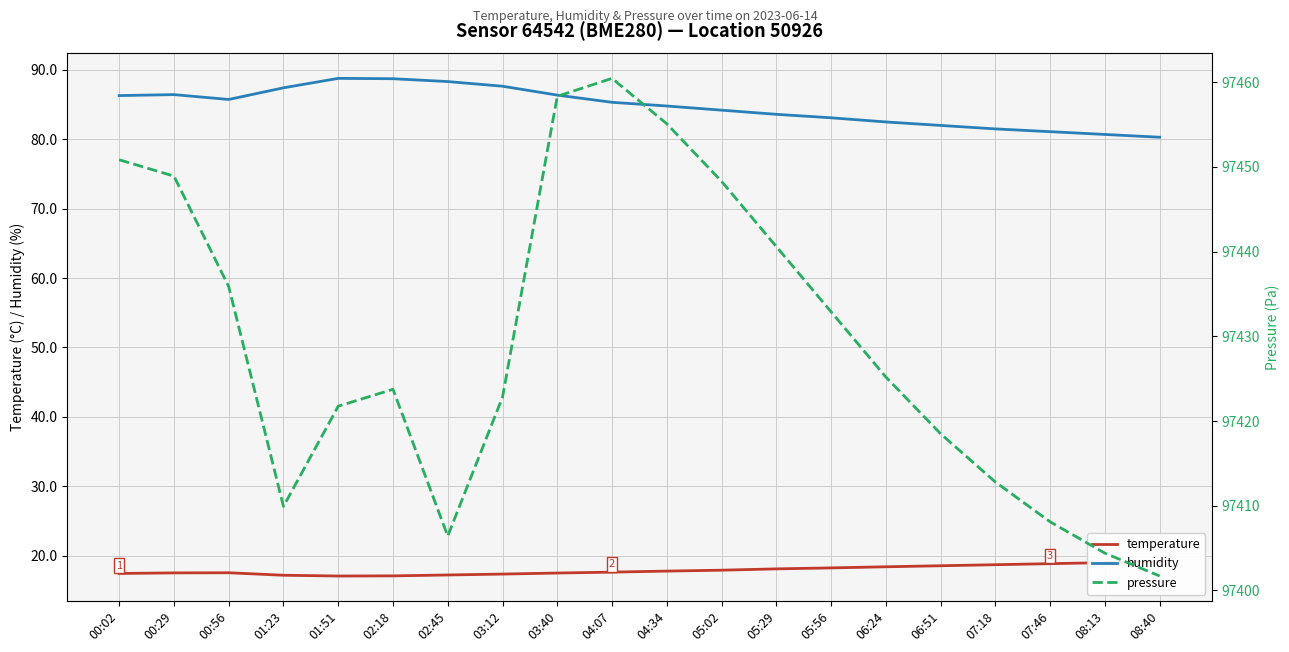

Reading left to right, list all the values displayed in this chart.

temperature: 00:02=17.4	00:29=17.5	00:56=17.5	01:23=17.2	01:51=17.1	02:18=17.1	02:45=17.2	03:12=17.4	03:40=17.5	04:07=17.6	04:34=17.8	05:02=17.9	05:29=18.1	05:56=18.2	06:24=18.4	06:51=18.6	07:18=18.7	07:46=18.9	08:13=19.0	08:40=19.1
humidity: 00:02=86.3	00:29=86.4	00:56=85.7	01:23=87.4	01:51=88.8	02:18=88.7	02:45=88.3	03:12=87.7	03:40=86.4	04:07=85.3	04:34=84.8	05:02=84.2	05:29=83.6	05:56=83.1	06:24=82.5	06:51=82.0	07:18=81.5	07:46=81.1	08:13=80.7	08:40=80.3
pressure: 00:02=97450.9	00:29=97448.9	00:56=97435.9	01:23=97409.9	01:51=97421.8	02:18=97423.8	02:45=97406.4	03:12=97422.8	03:40=97458.3	04:07=97460.5	04:34=97455.1	05:02=97448.3	05:29=97440.6	05:56=97432.9	06:24=97425.2	06:51=97418.5	07:18=97412.8	07:46=97408.1	08:13=97404.4	08:40=97401.7